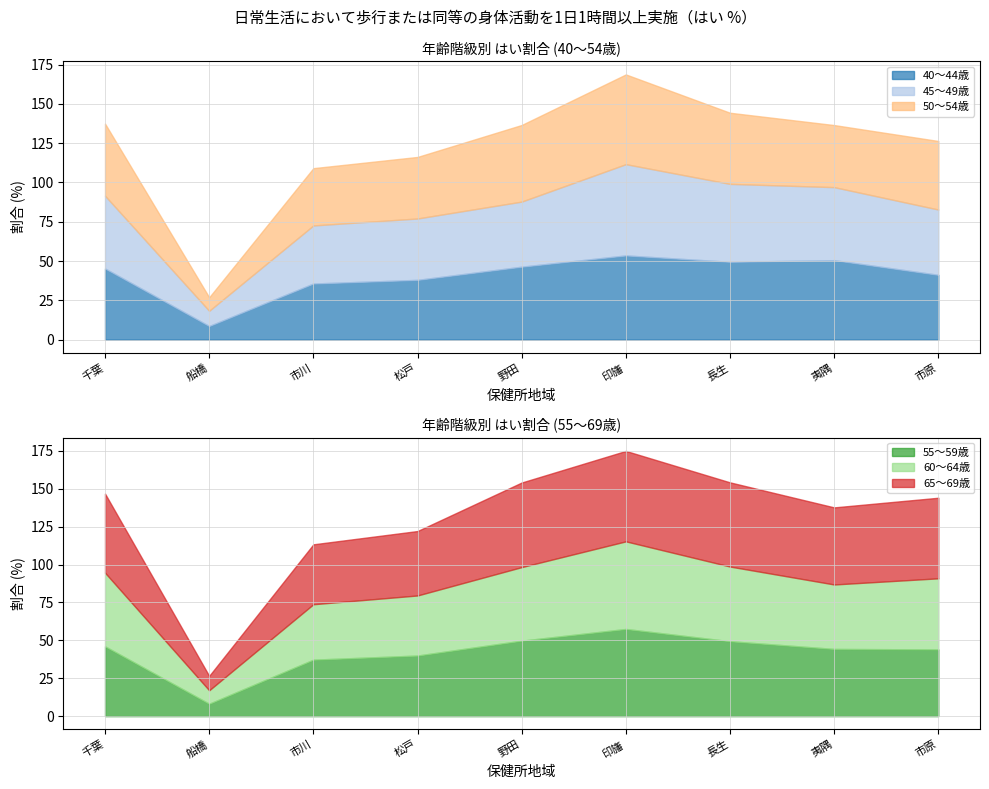

Where is the first local maximum for 55～59歳?

印旛